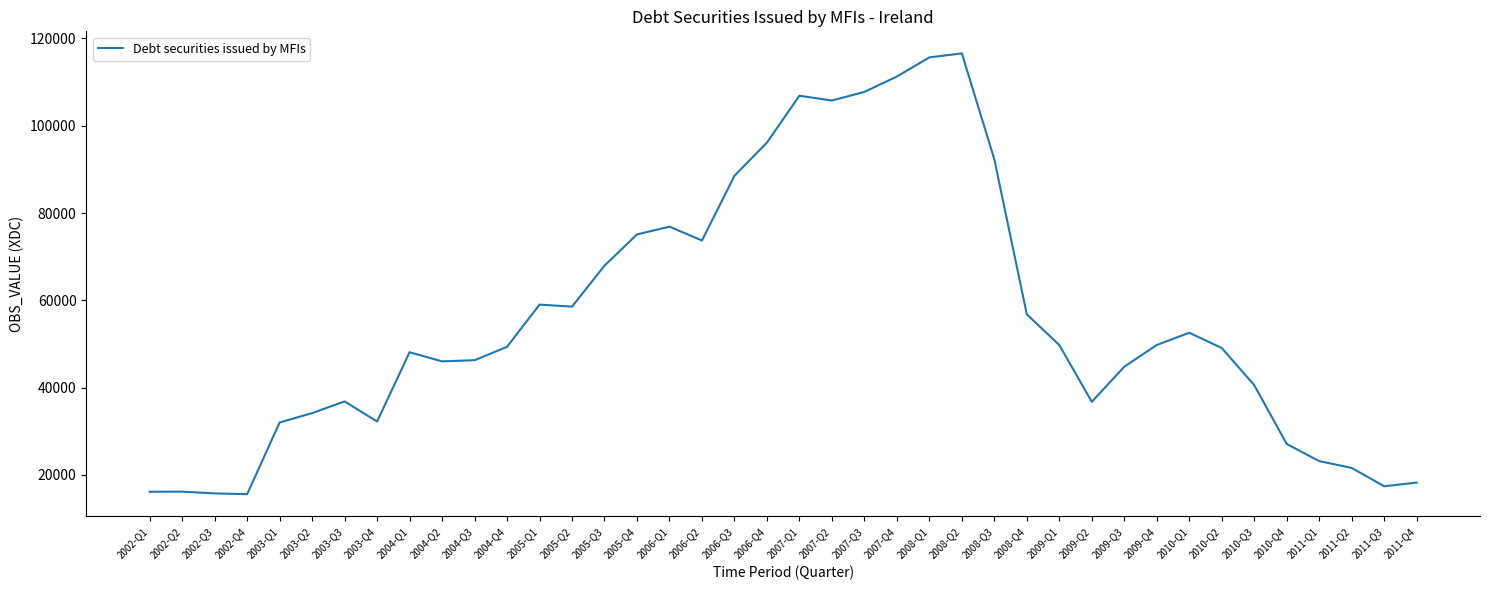

What is the minimum value shown in the chart?

15588